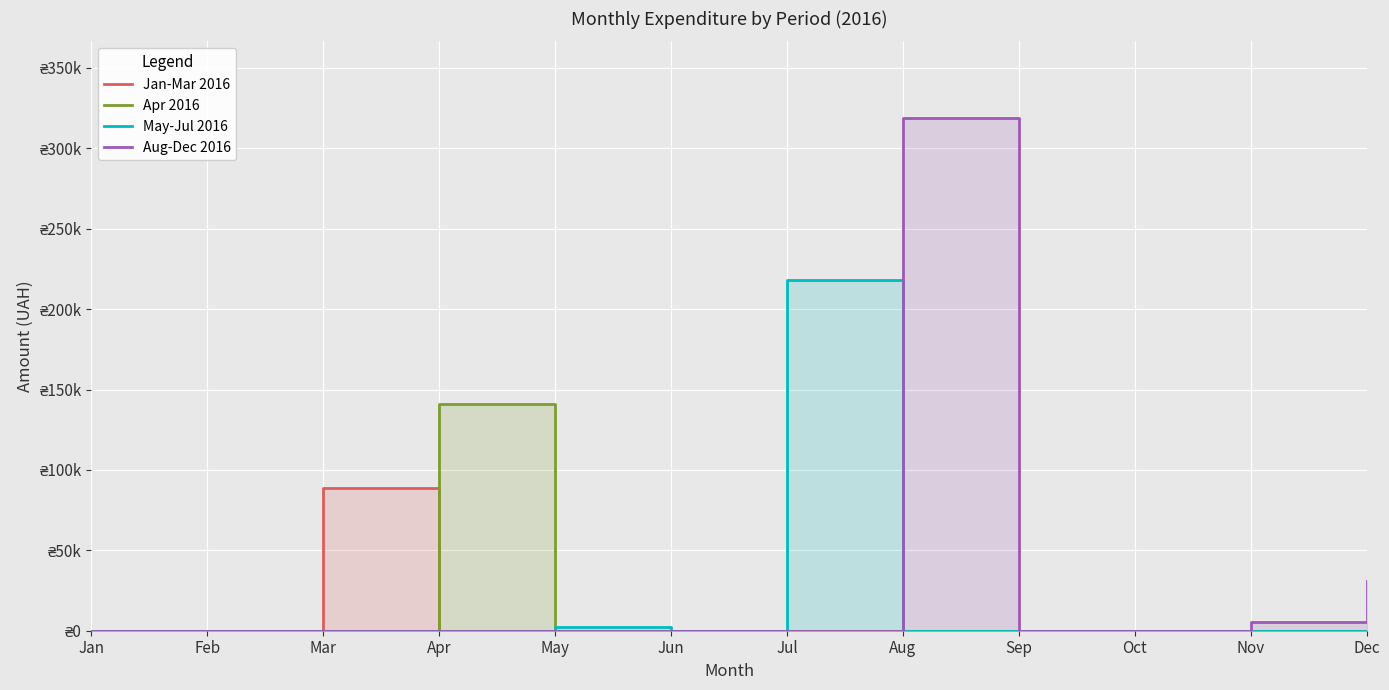

Reading left to right, list all the values displayed in this chart.

Jan-Mar 2016: Jan=0.0	Feb=0.0	Mar=88531.2	Apr=0.0	May=0.0	Jun=0.0	Jul=0.0	Aug=0.0	Sep=0.0	Oct=0.0	Nov=0.0	Dec=0.0
Apr 2016: Jan=0.0	Feb=0.0	Mar=0.0	Apr=141154.5	May=0.0	Jun=0.0	Jul=0.0	Aug=0.0	Sep=0.0	Oct=0.0	Nov=0.0	Dec=0.0
May-Jul 2016: Jan=0.0	Feb=0.0	Mar=0.0	Apr=0.0	May=2040.5	Jun=0.0	Jul=218311.6	Aug=0.0	Sep=0.0	Oct=0.0	Nov=0.0	Dec=0.0
Aug-Dec 2016: Jan=0.0	Feb=0.0	Mar=0.0	Apr=0.0	May=0.0	Jun=0.0	Jul=0.0	Aug=318727.7	Sep=0.0	Oct=0.0	Nov=5140.0	Dec=31000.0